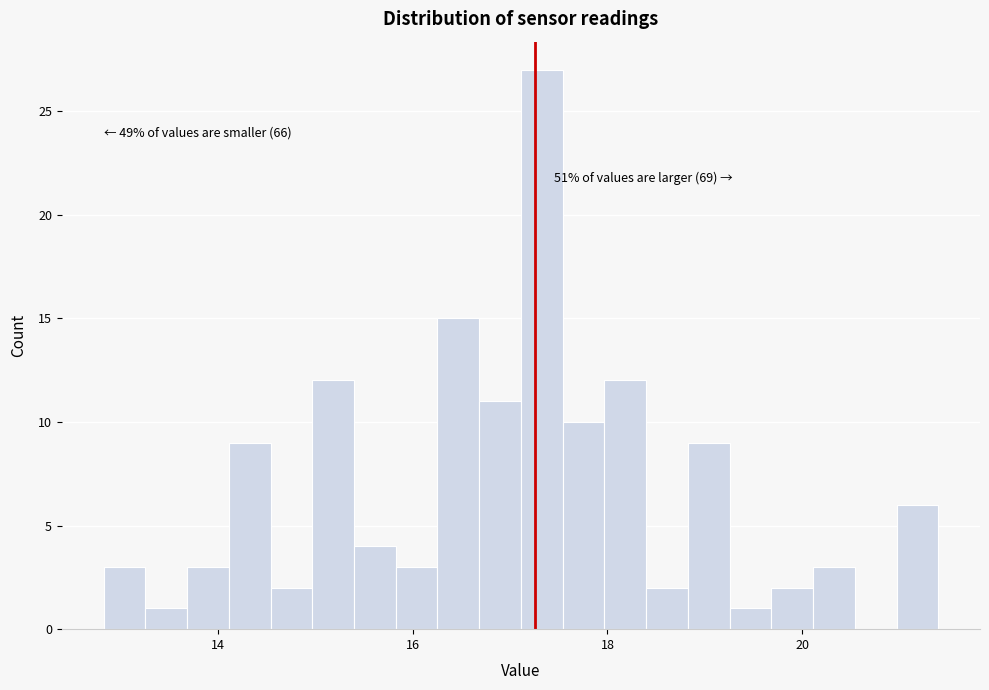

Around what value on the x-axis is the tallest bar? Give the approximate position of its centre, as read against the axis.

17.4